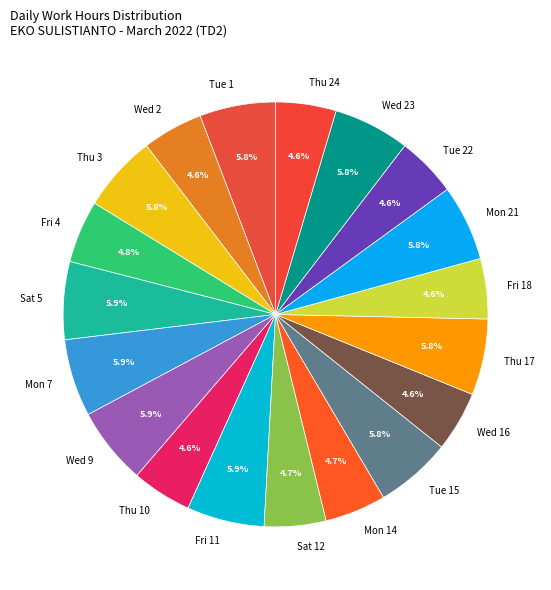

What is the ratio of the value at Tue 15 to the value at Wed 23?

1.0